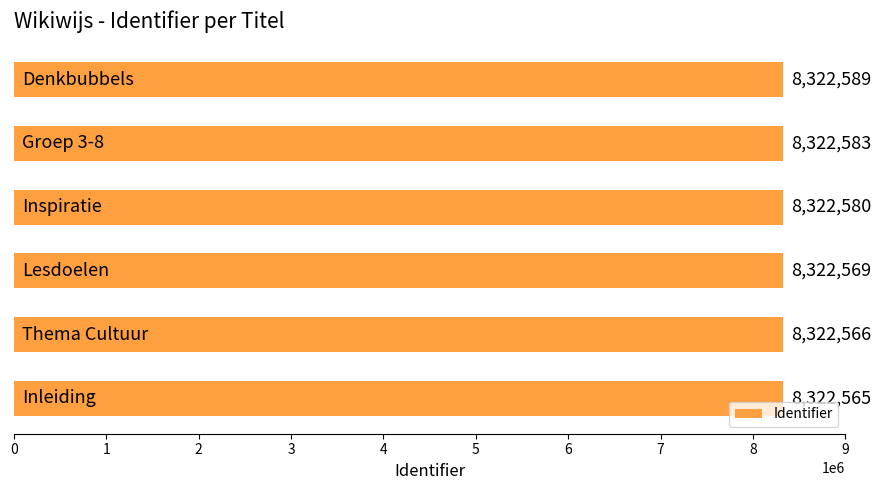

What is the smallest value displayed?

8322565